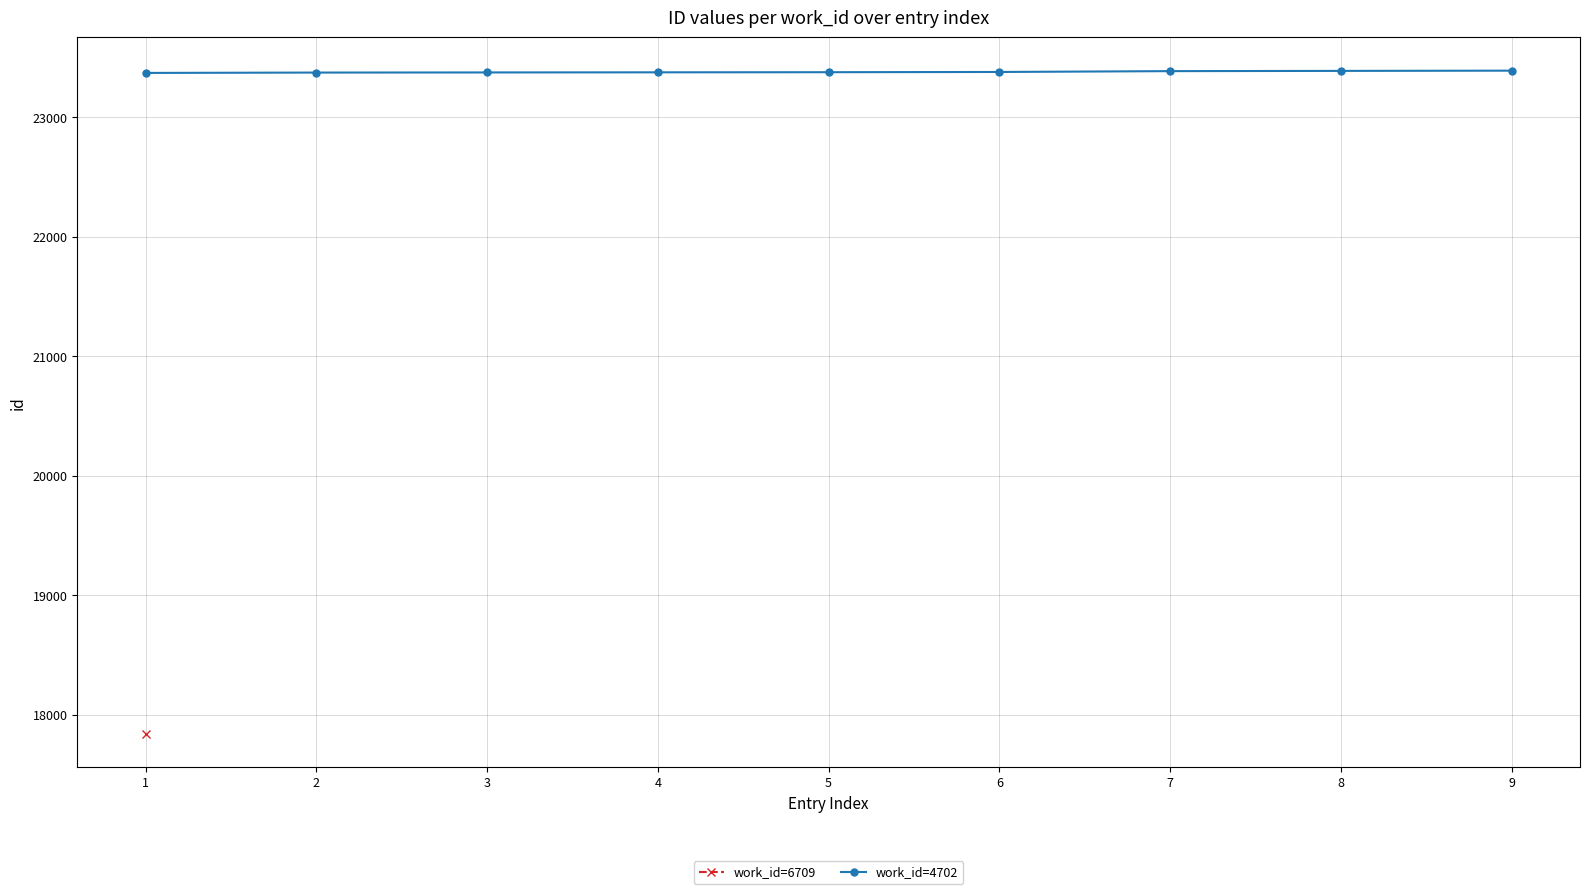

How many data points are above 23378?

4